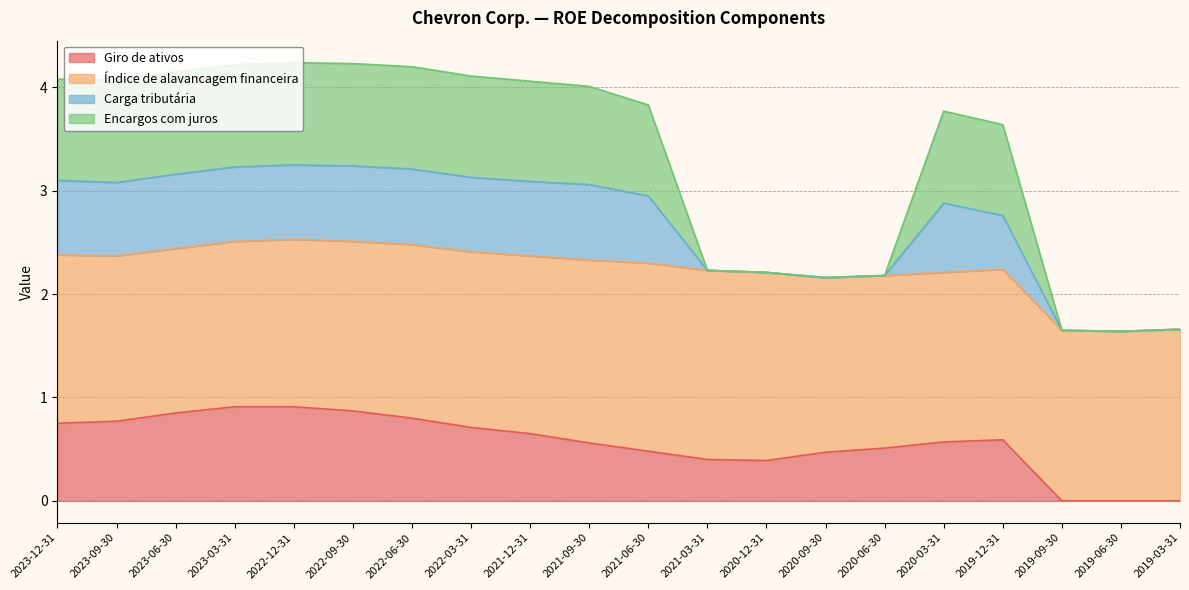

True or false: Carga tributária and Giro de ativos intersect in this chart.

False